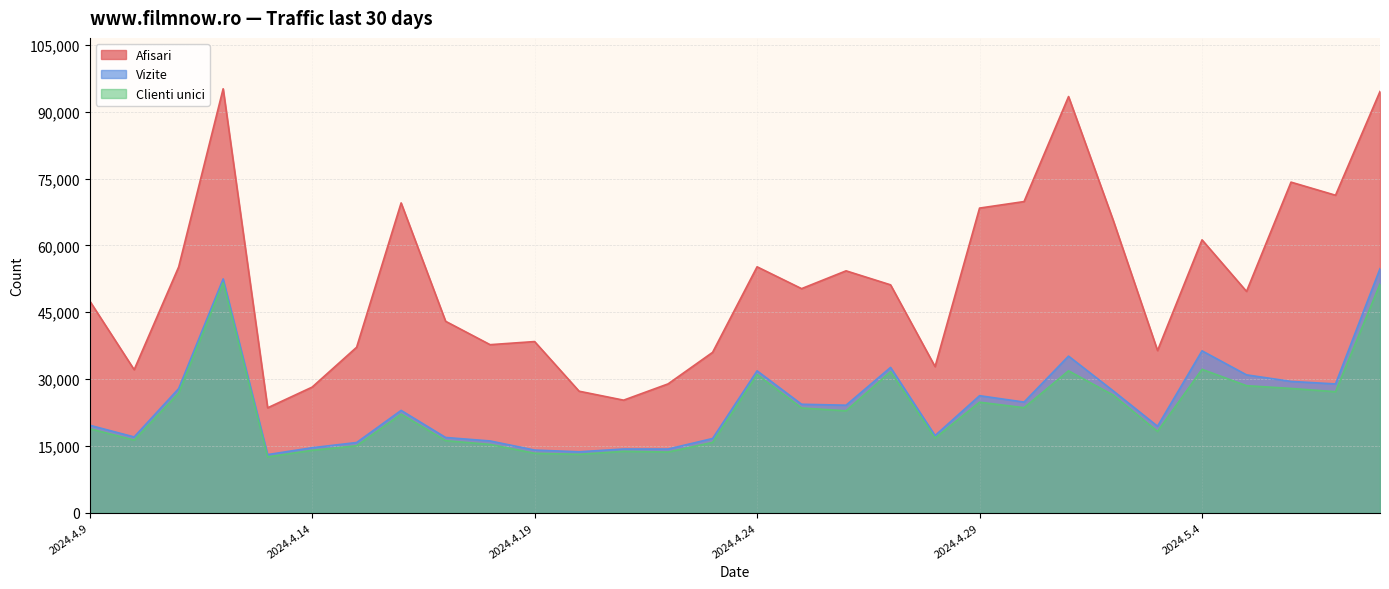

What is the highest value of the Vizite series?

54779